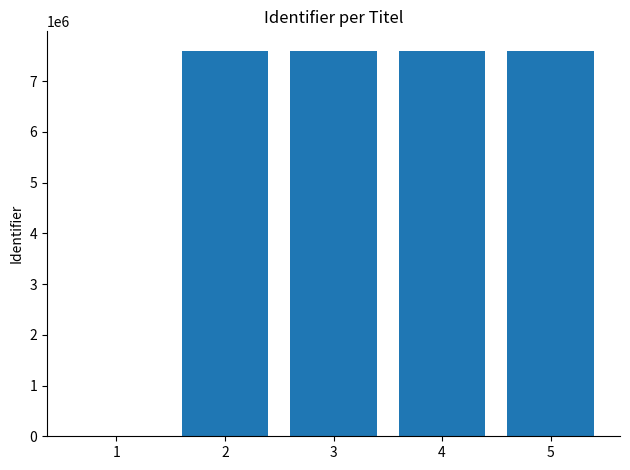

What is the ratio of the value at 2 to the value at 3?

1.0